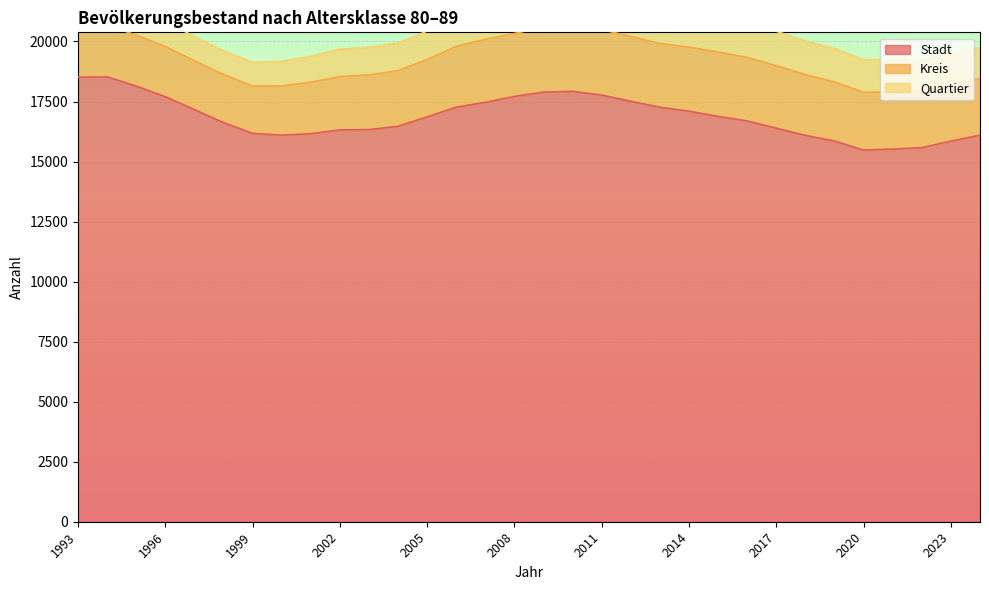

Where does the Kreis series first go above 2387?

2006